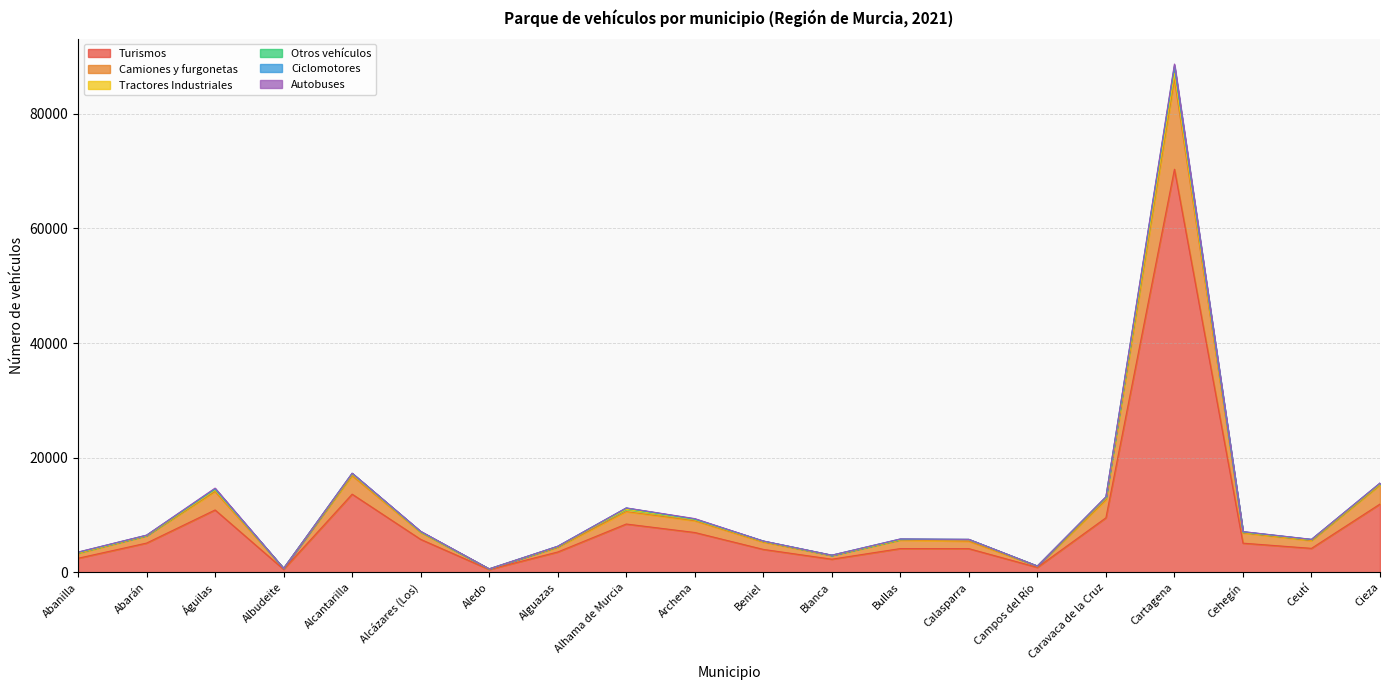

Is it true that Turismos equals 4108 at Archena?

False